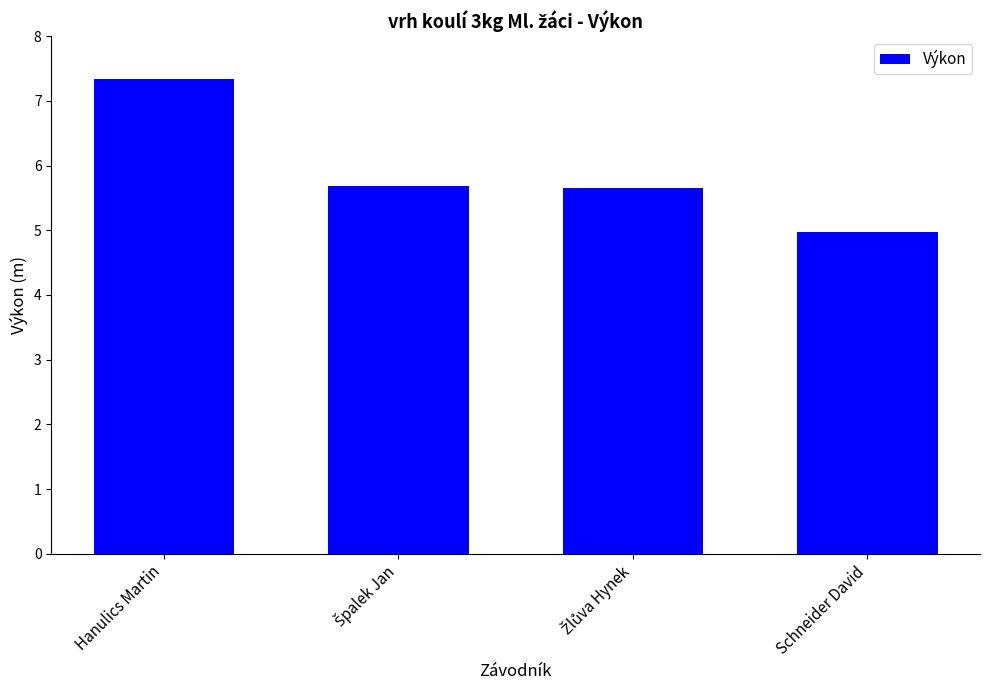

What is the change in value from Hanulics Martin to Schneider David?

-2.4